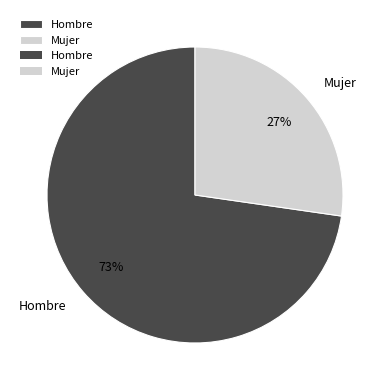

Is there any slice that represents more than half of the pie?

Yes